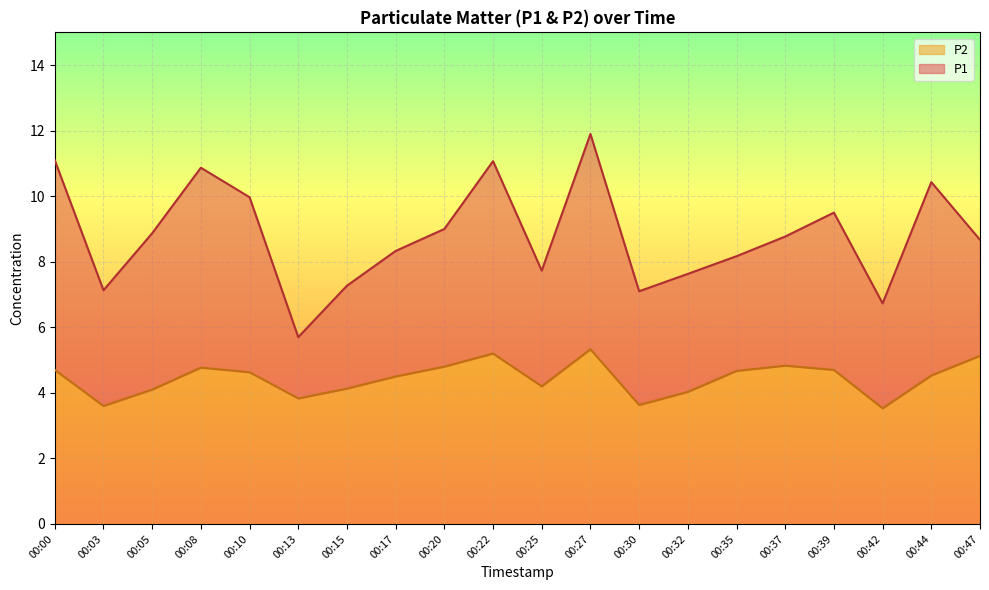

The value of P2 at 00:13 is 1.1. True or false?

False